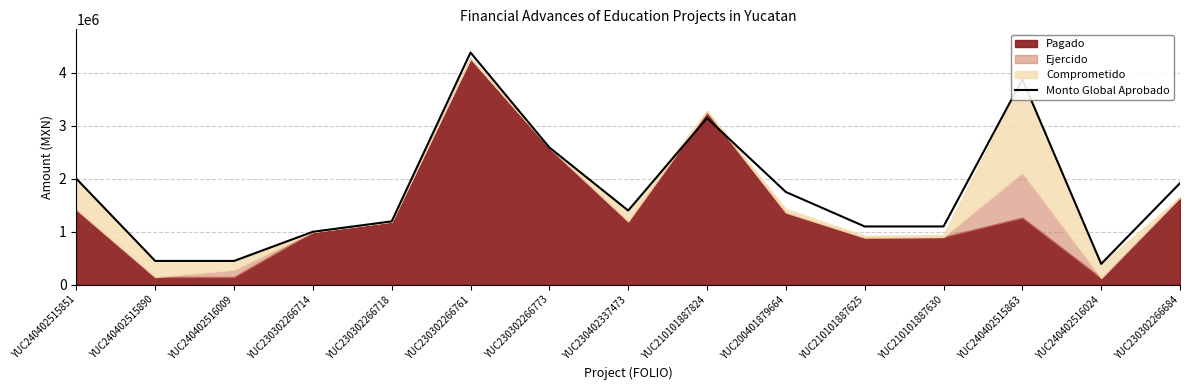

How many interior local peaks (higher than both neighbors) does the data have?

3